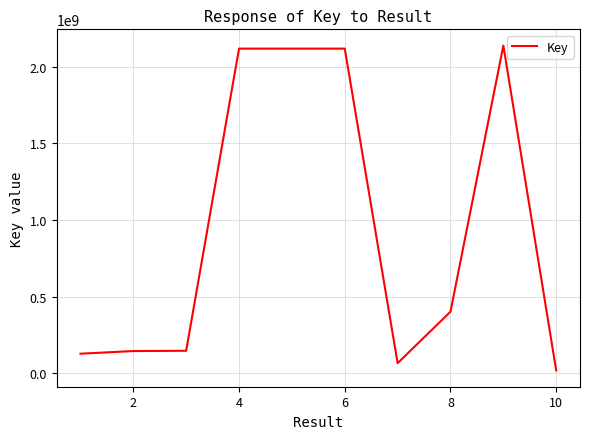

What is the difference between the maximum and minimum values?

2119255637